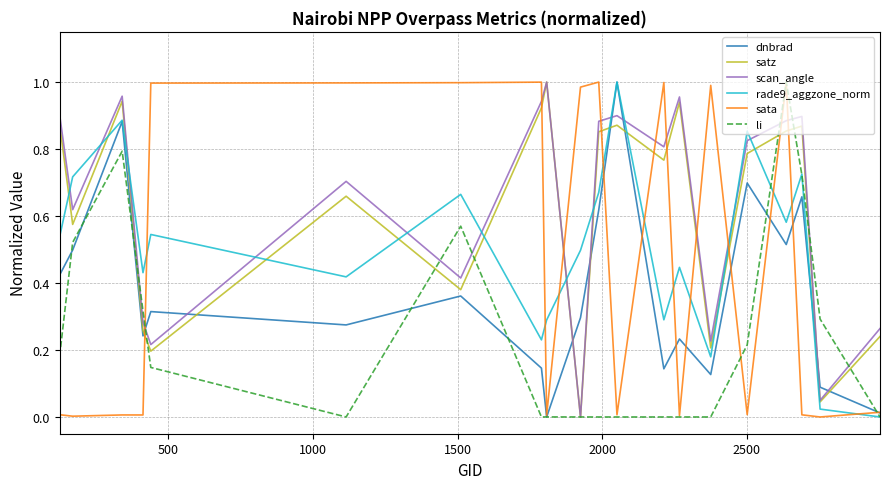

Which series ends up on top after the final intersection of rade9_aggzone_norm and scan_angle?

scan_angle